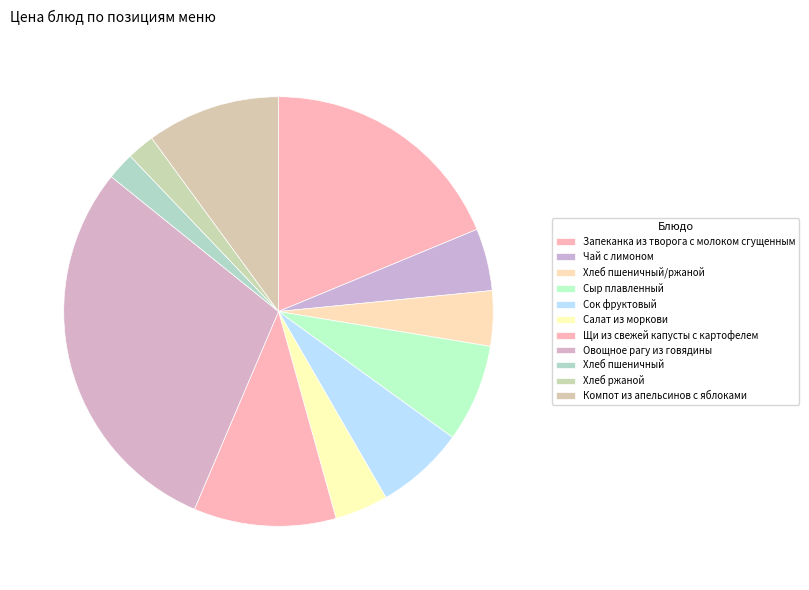

How many slices are in this pie chart?

11